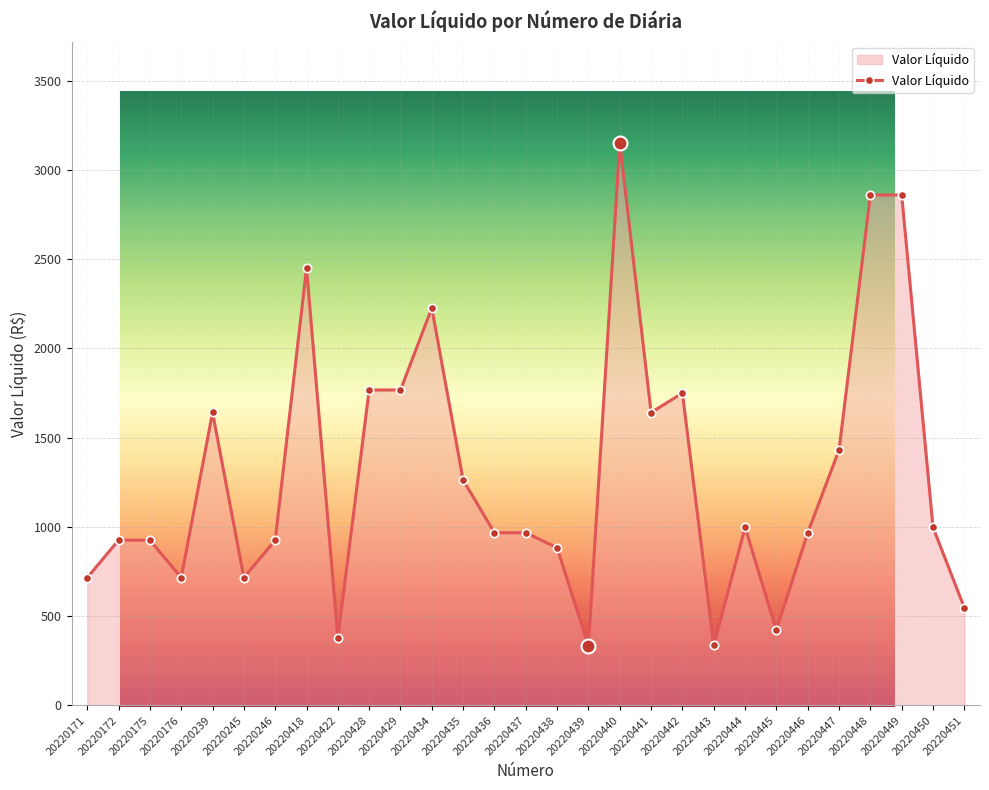

What is the greatest value displayed?

3150.0